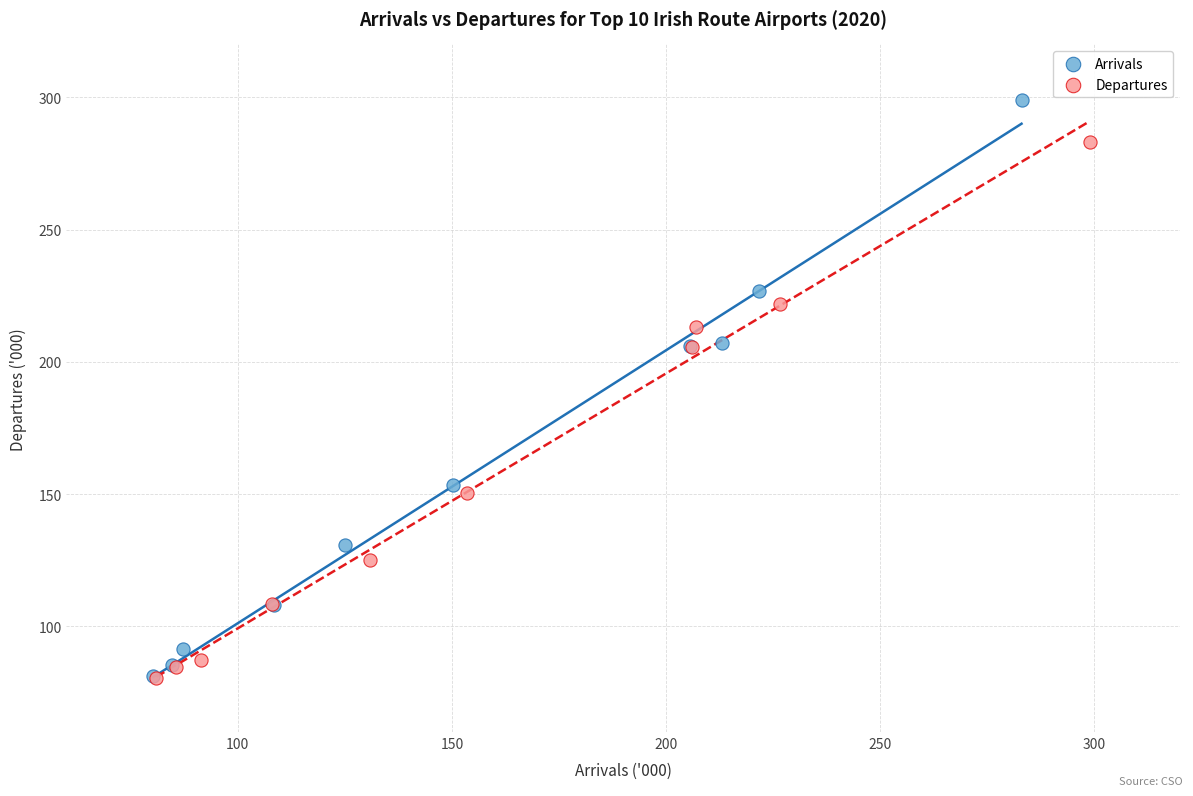

Which series has the largest Y range (max minus min)?

Arrivals